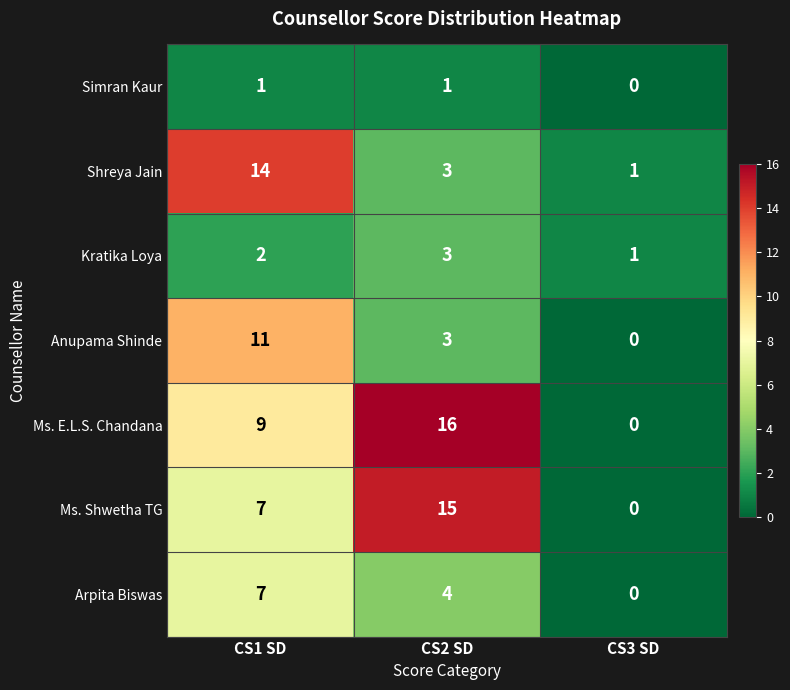

Is it true that Kratika Loya equals 1 at CS3 SD?

True